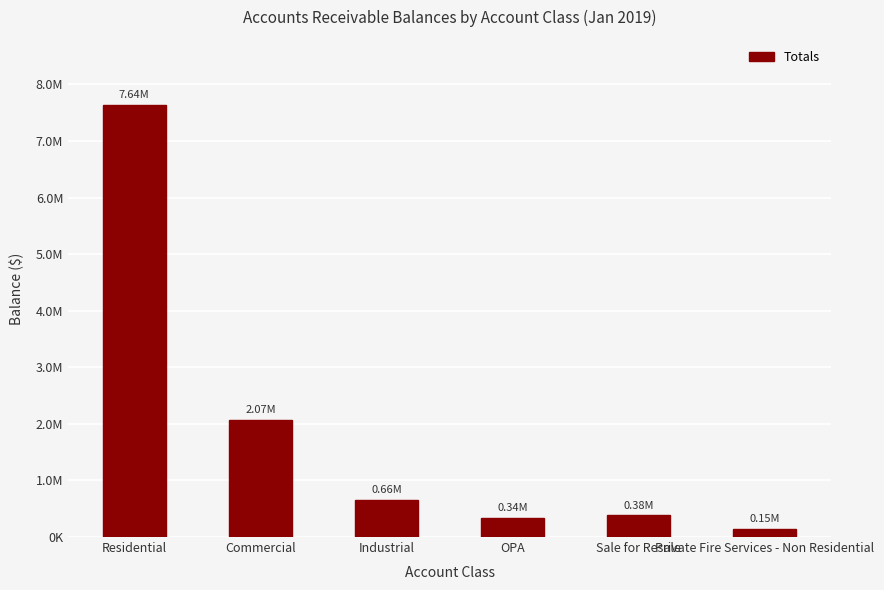

Does the chart contain any negative values?

No